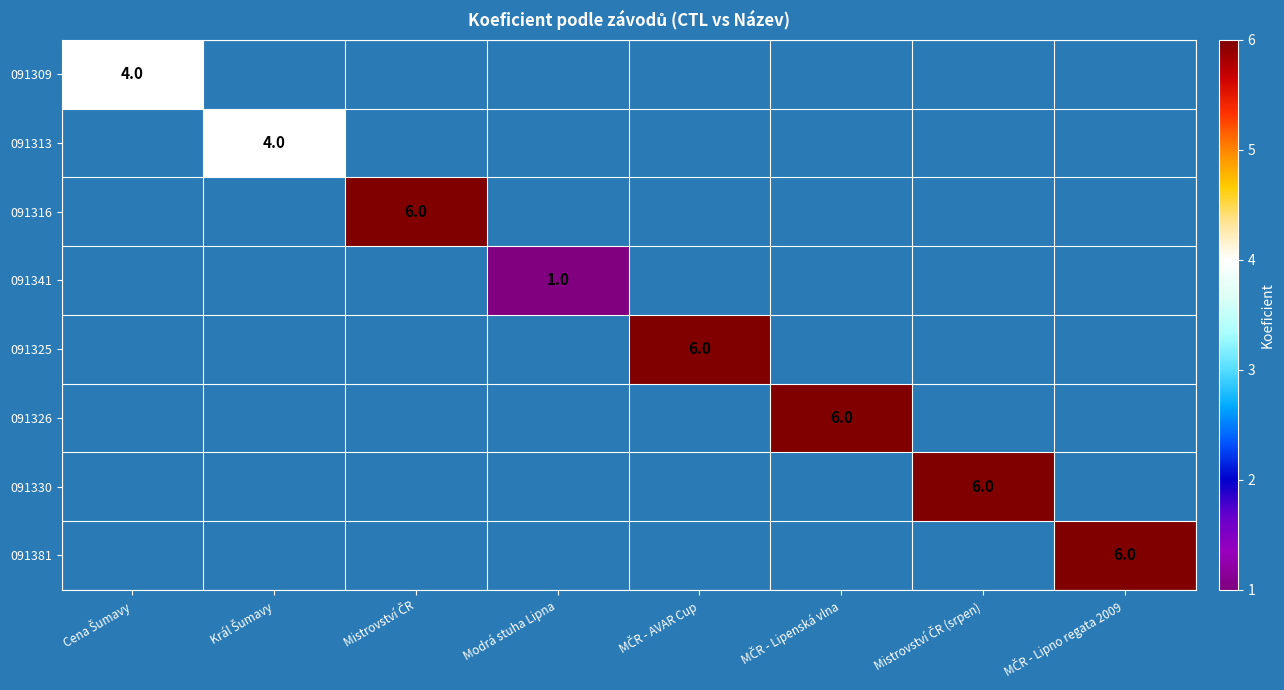

What is the maximum value shown in the chart?

6.0